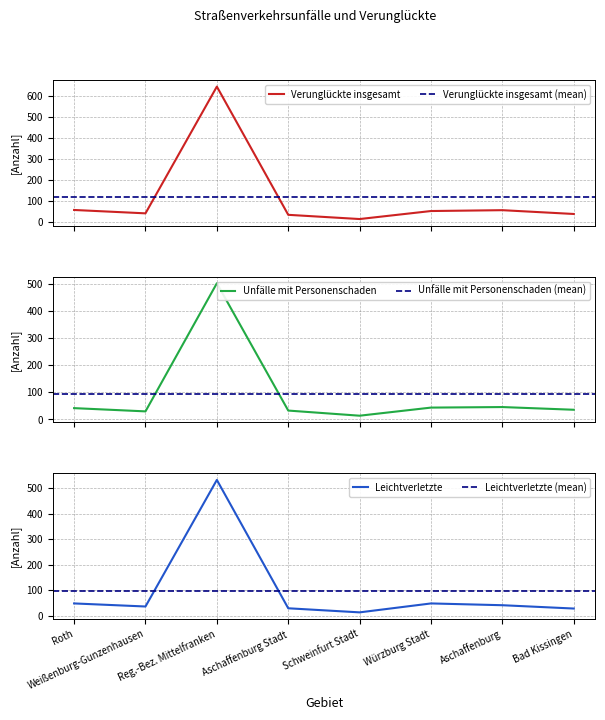

List the series in order of their peak value, highest first.

Verunglückte insgesamt, Leichtverletzte, Unfälle mit Personenschaden